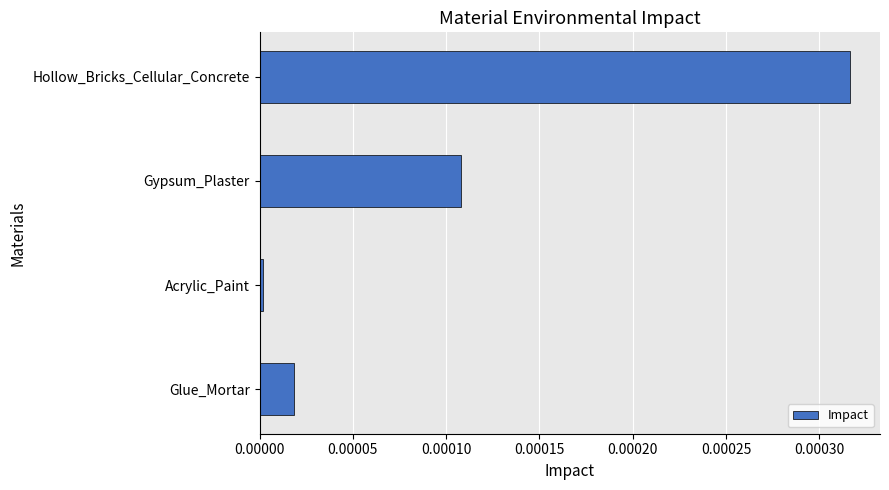

How many bars are there in total?

4